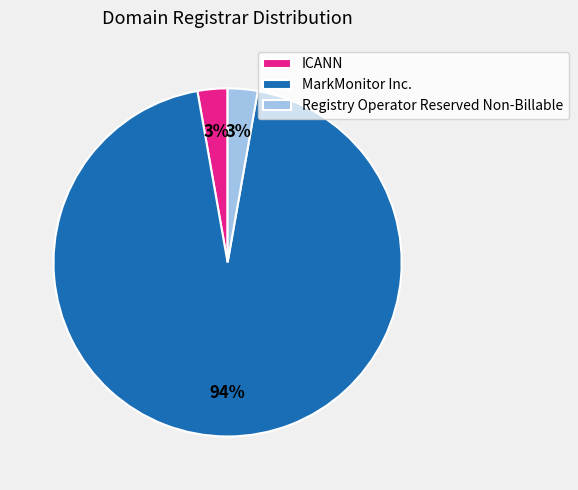

Count the number of slices in the pie.

3